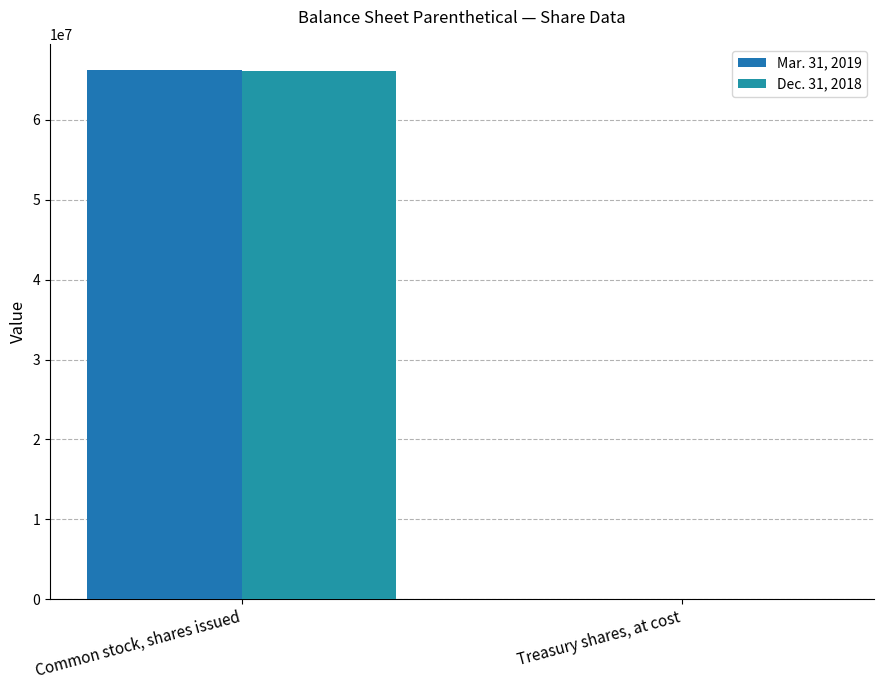

The Dec. 31, 2018 series shows 45220 at Treasury shares, at cost. True or false?

True